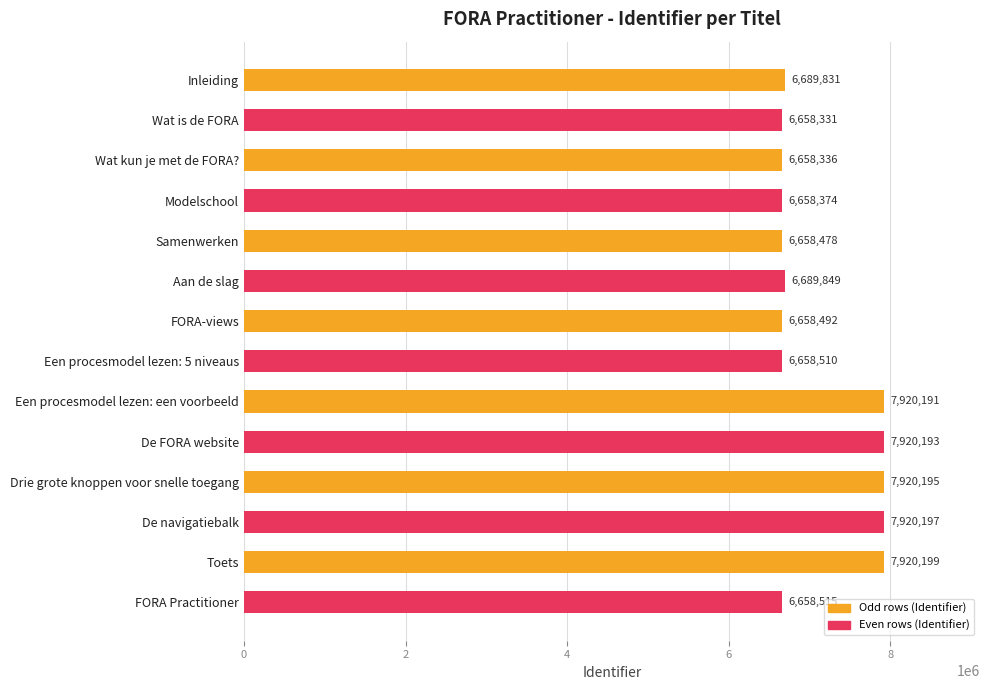

The value at Aan de slag is 10959575. True or false?

False